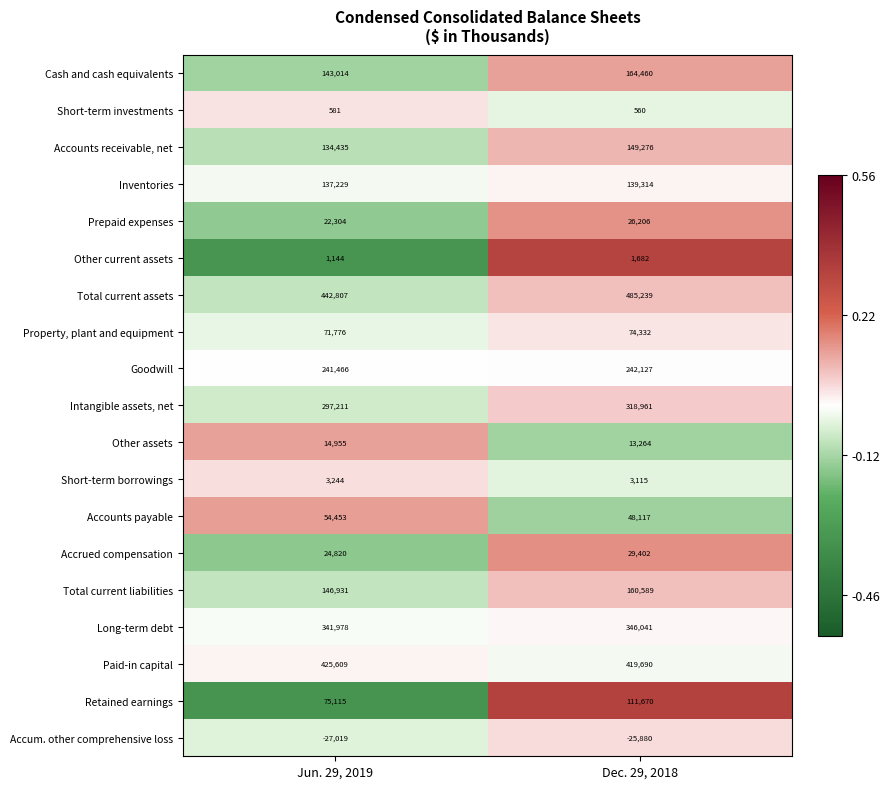

At which category is the sum across all series the highest?

Dec. 29, 2018